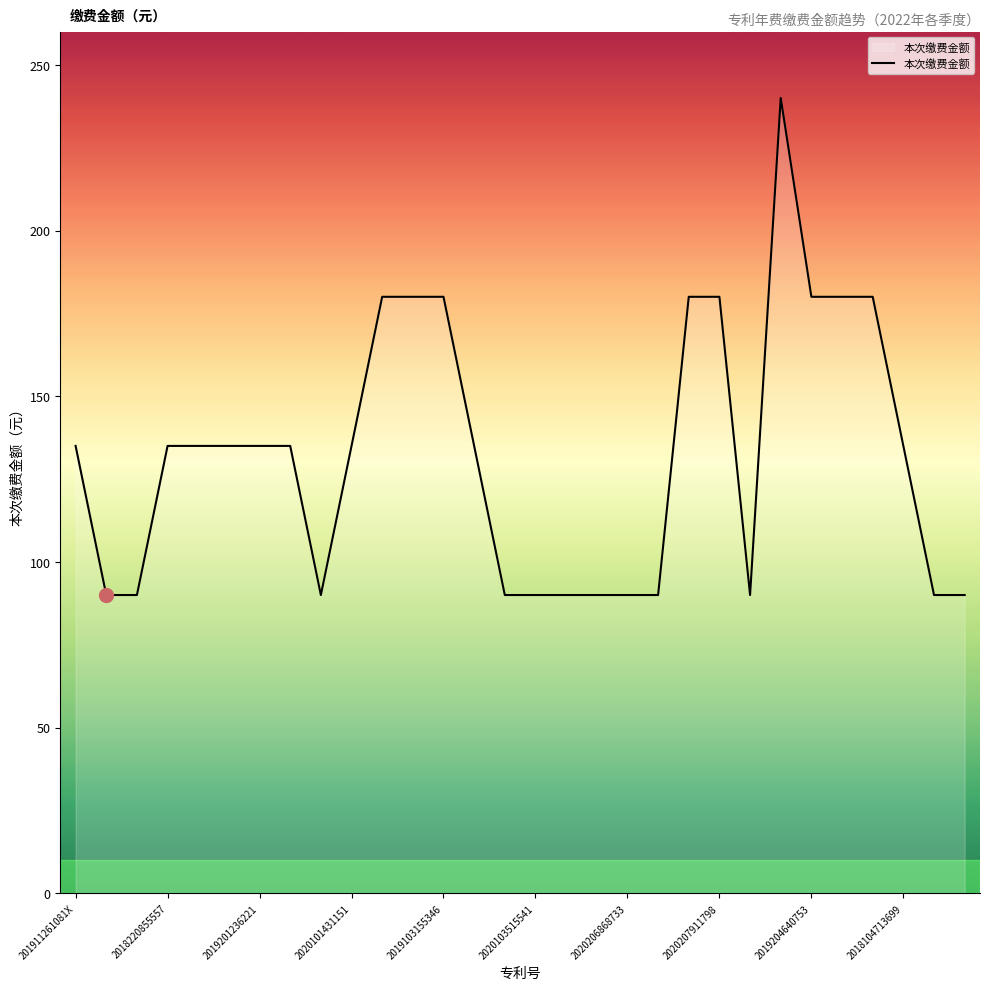

What is the greatest value displayed?

240